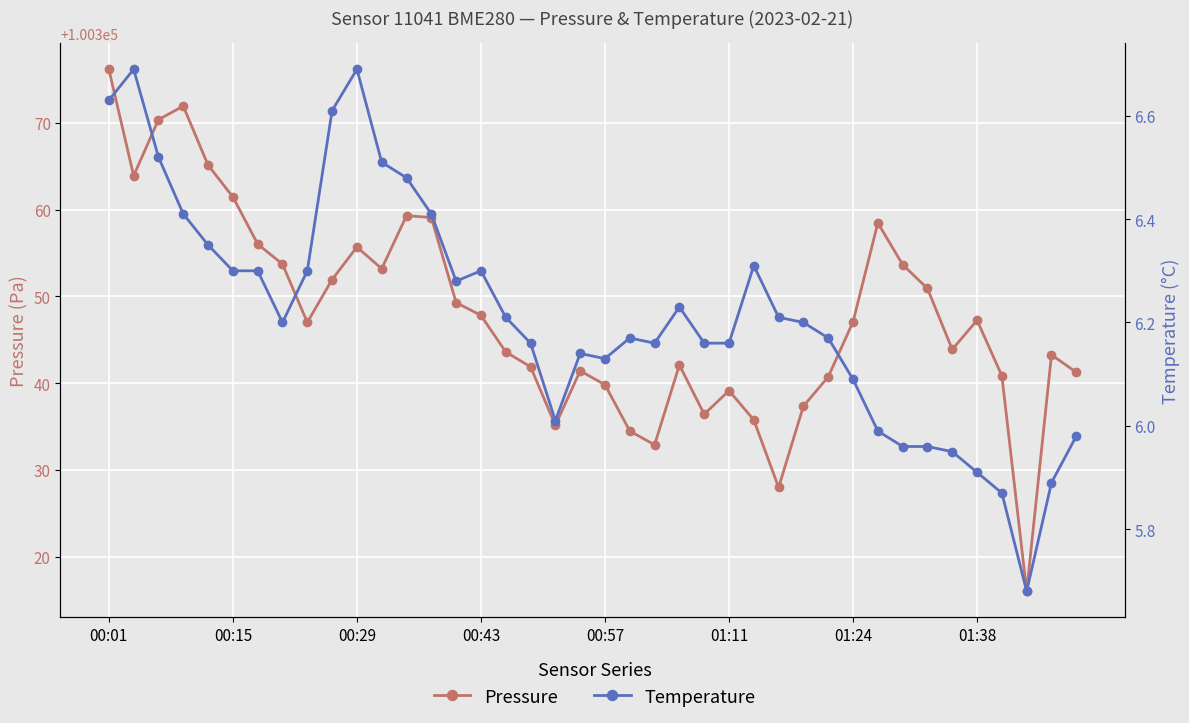

What is the sum of the pressure values at 17 and 25?

200681.0